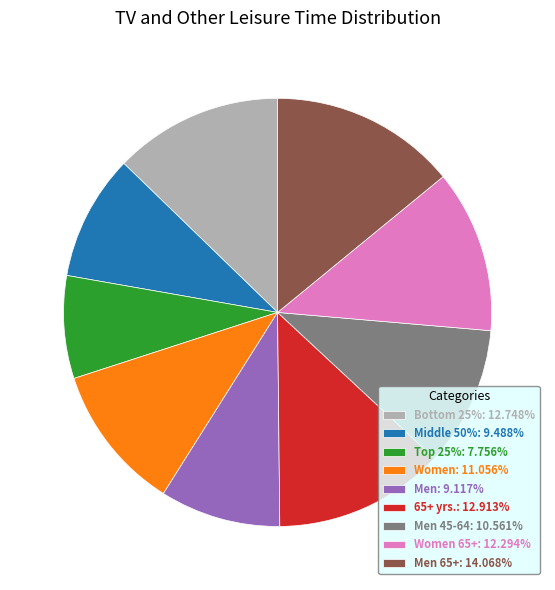

Does any single category account for the majority?

No